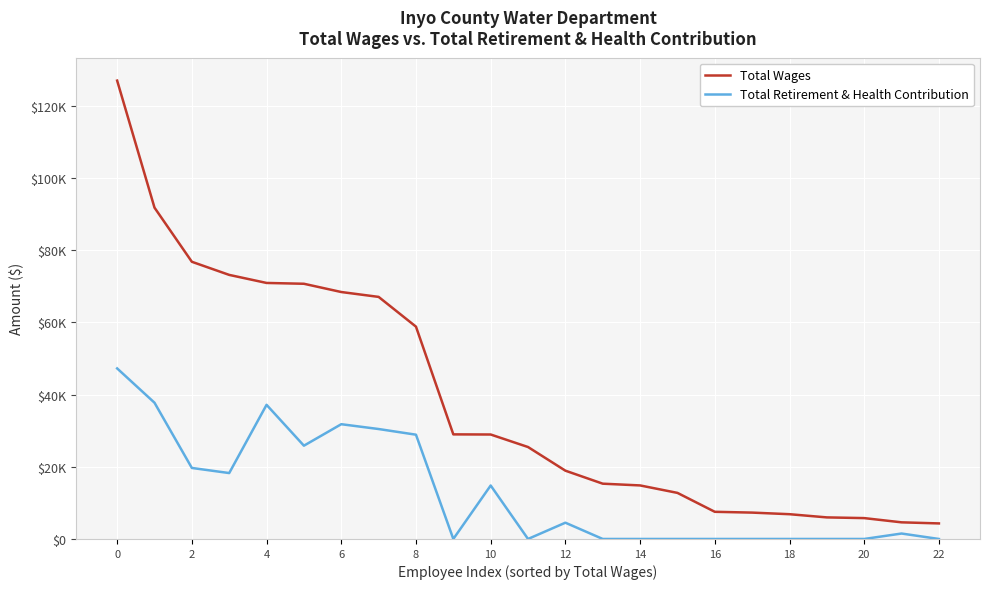

What are all the series names shown in the legend?

Total Wages, Total Retirement & Health Contribution